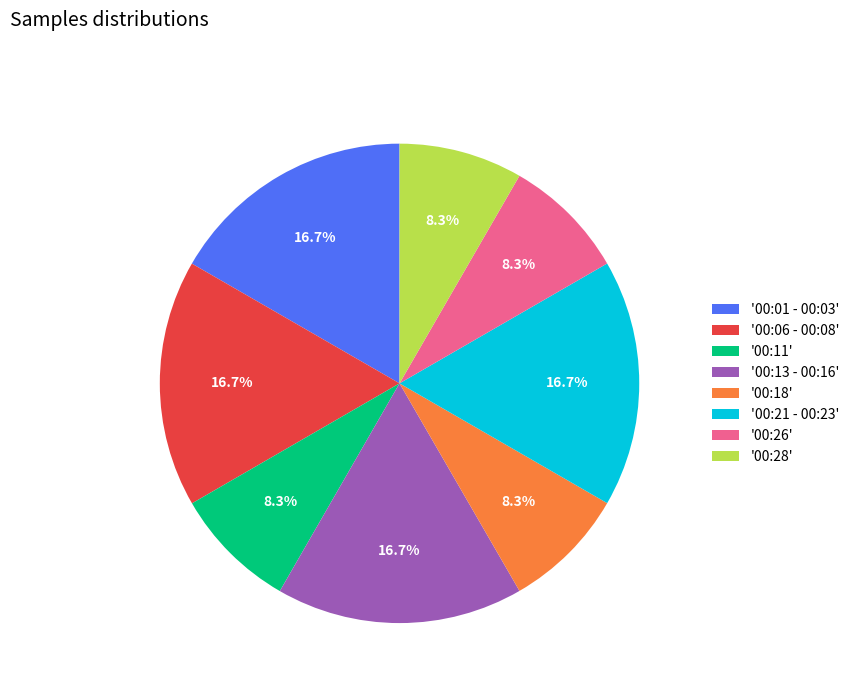

Does '00:18' account for over 50% of the chart?

No